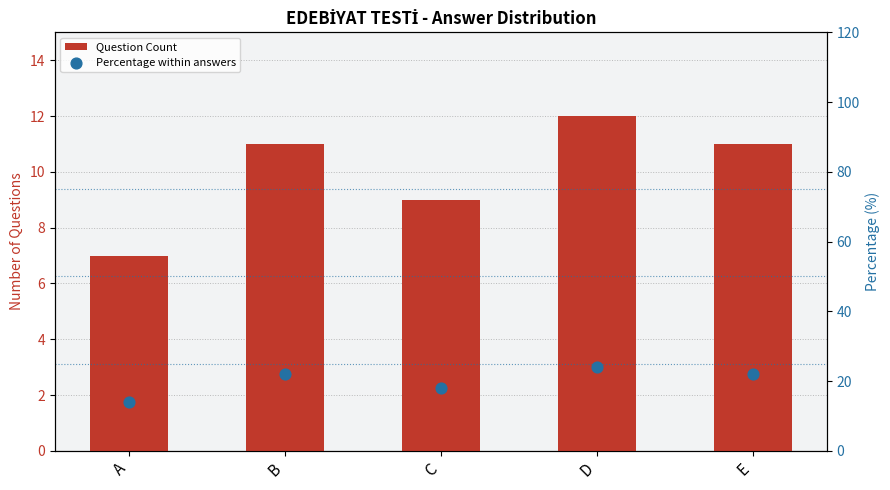

What are all the series names shown in the legend?

Question Count, Percentage within answers